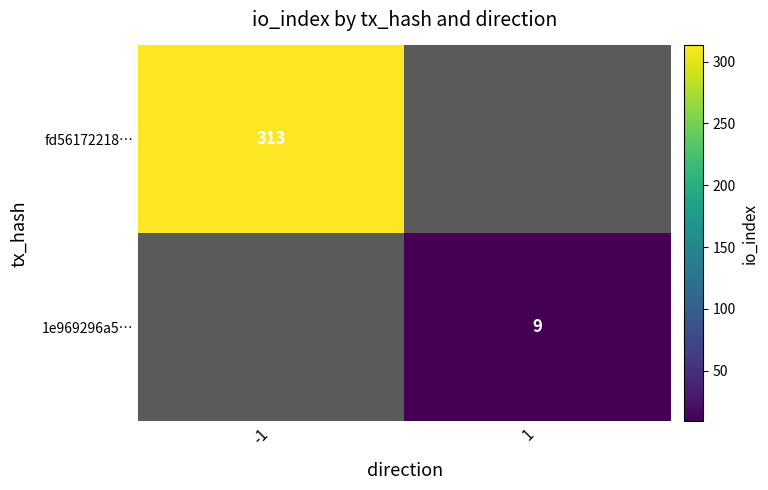

The fd56172218… series shows 313 at -1. True or false?

True